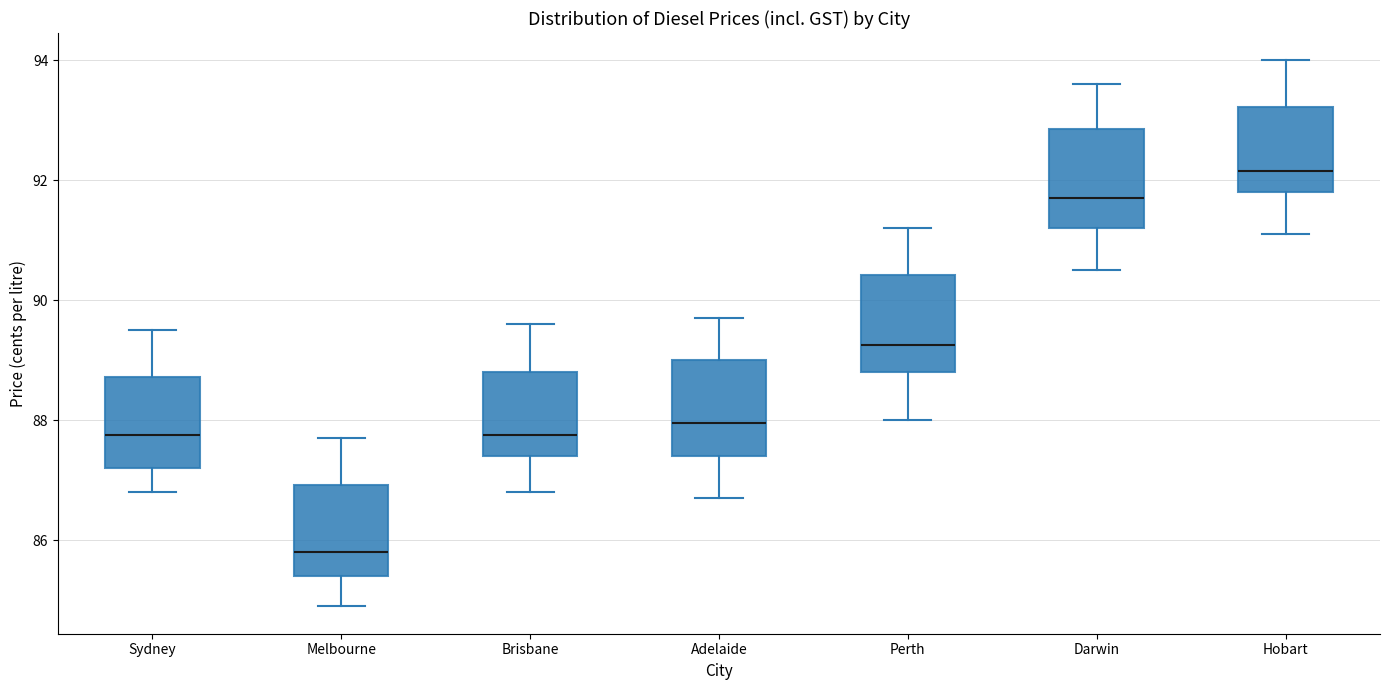

Where does the median line of the box for Brisbane sit on the y-axis? The values are not printed on the chart, so give them approximately, as read against the axis.

87.8